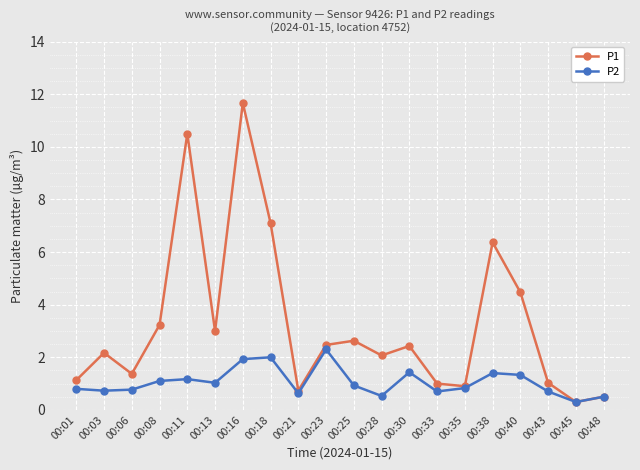

What is the value of the P1 point at the 15th from the left?

0.9